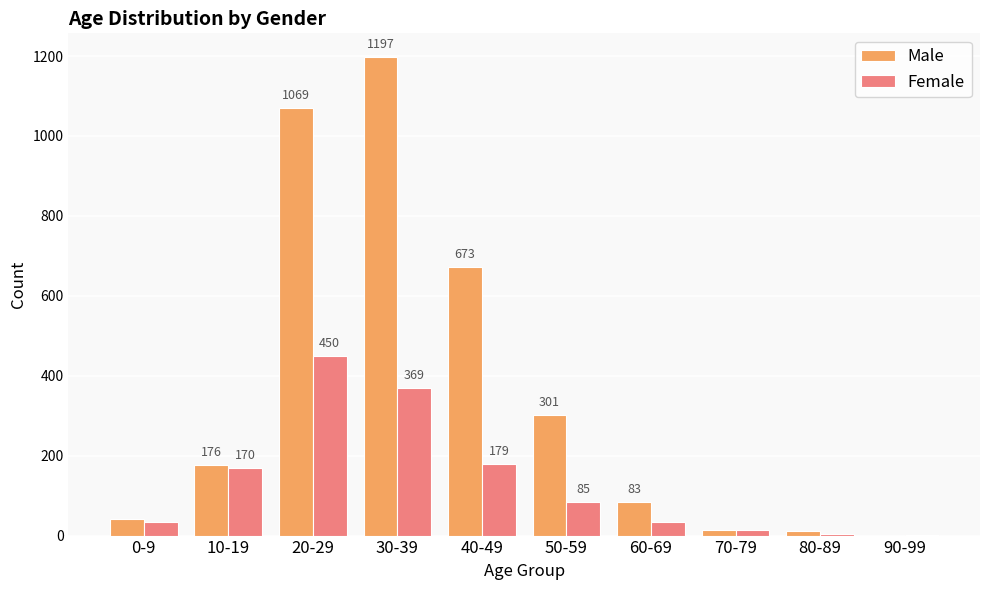

At which label does Male reach its peak?

30-39